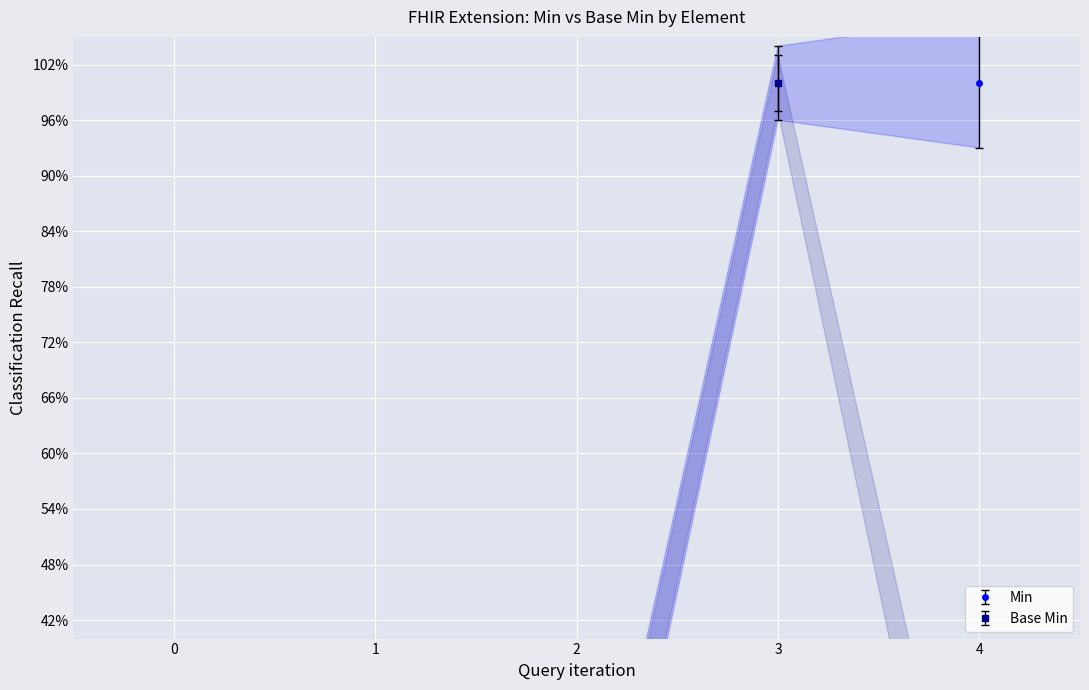

Reading right to left, extract all data points from this chart.

Min: 1	1	0	0	0
Base Min: 0	1	0	0	0